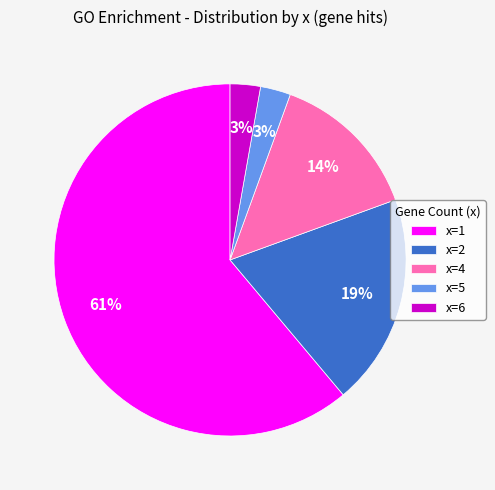

True or false: x=1 accounts for 61% of the total.

True